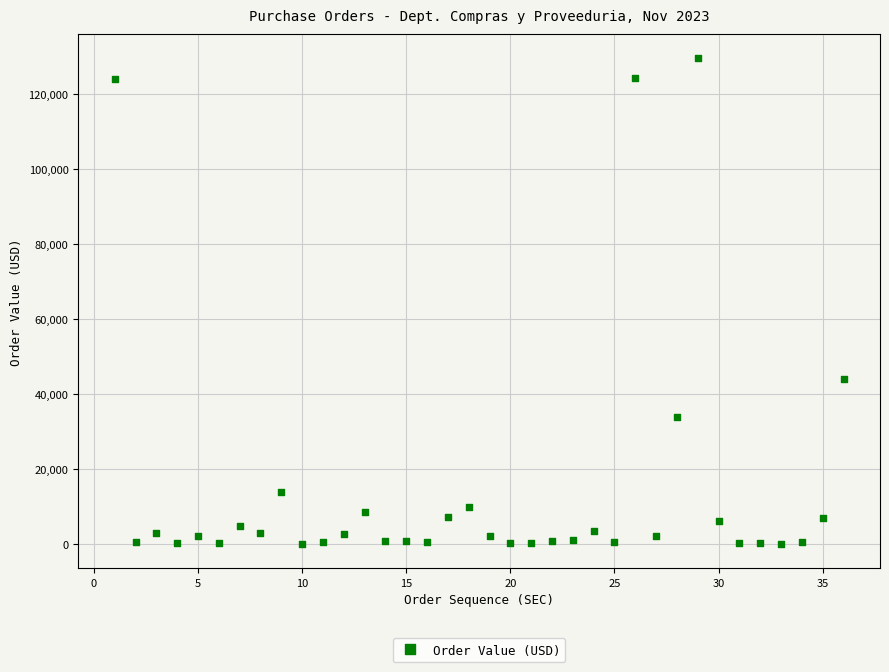

What is the range of X values (max minus min)?

35.0